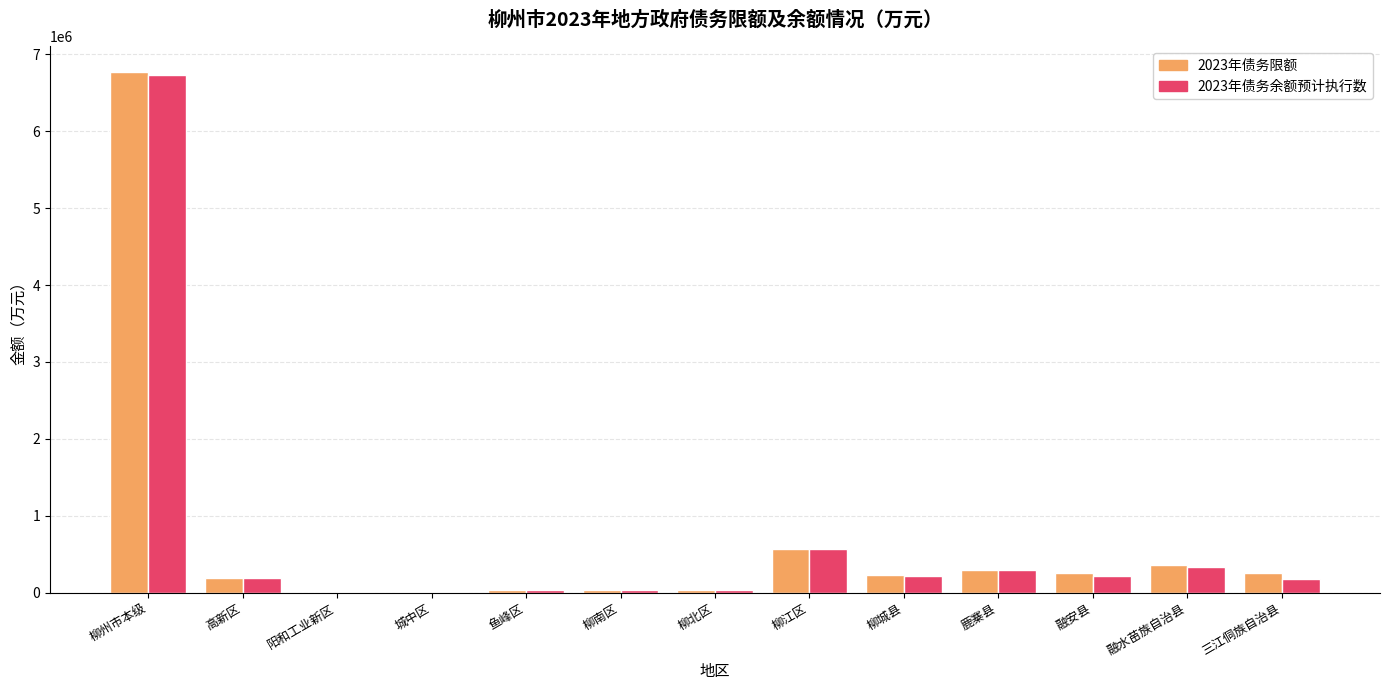

At which category is the sum across all series the highest?

柳州市本级